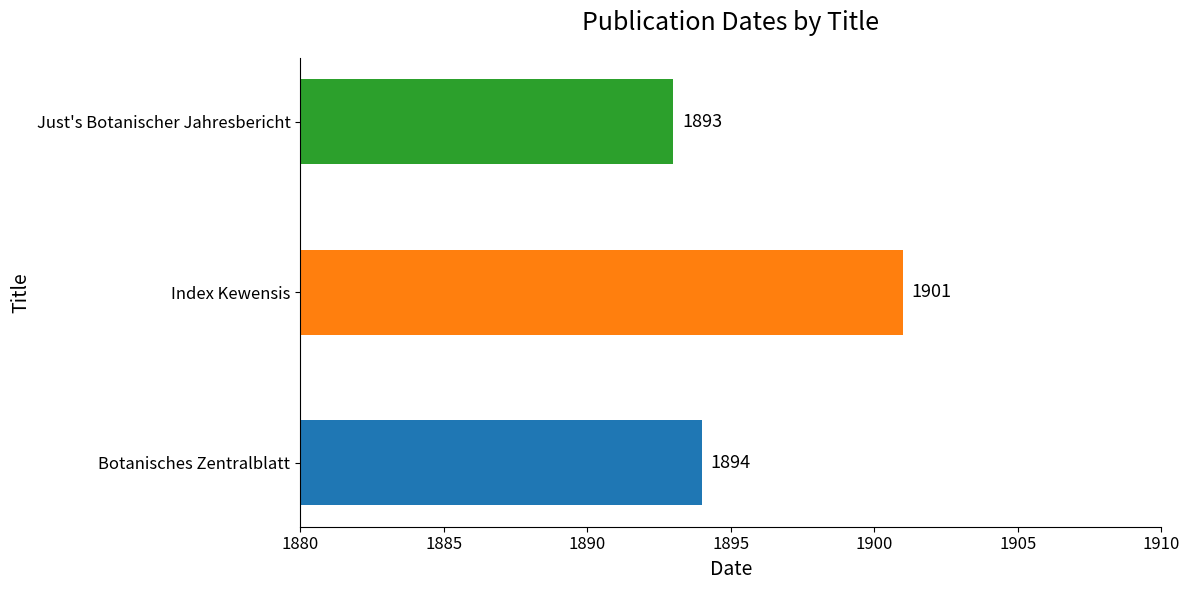

Is it true that the value at Index Kewensis is 3234?

False